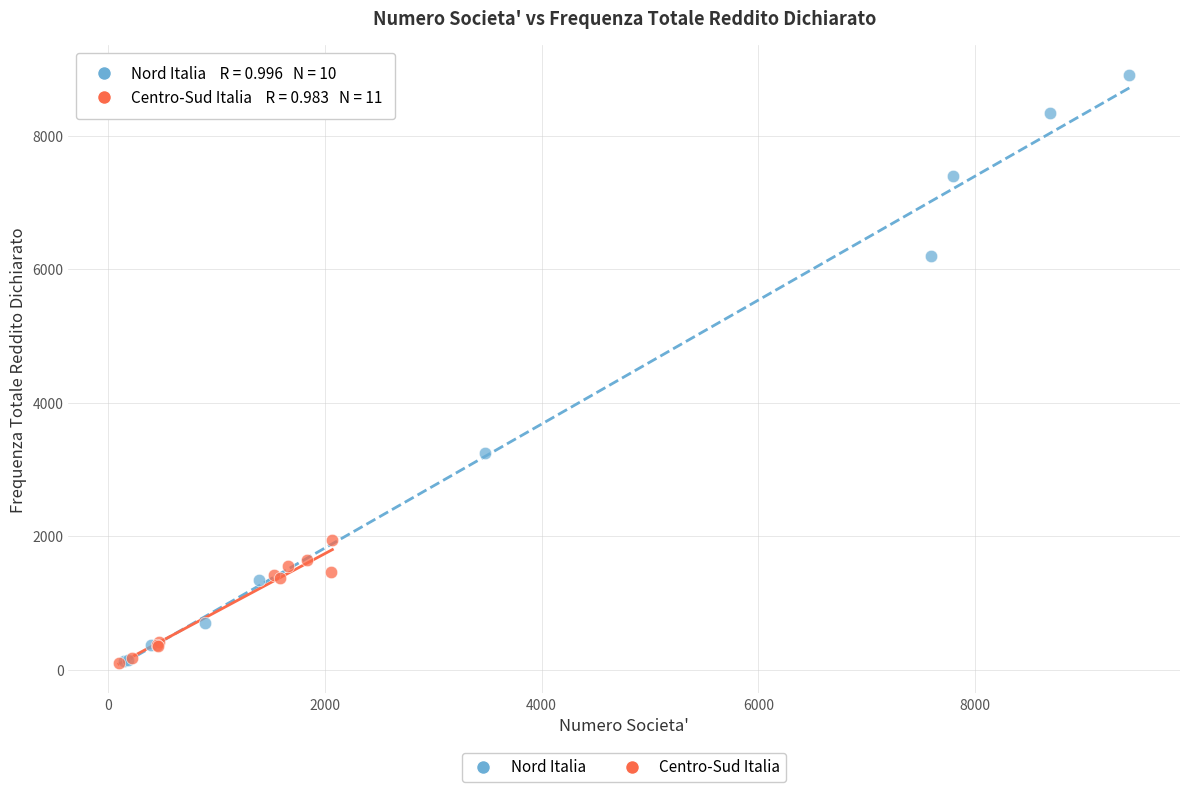

Which series contains the highest Y value?

Nord Italia